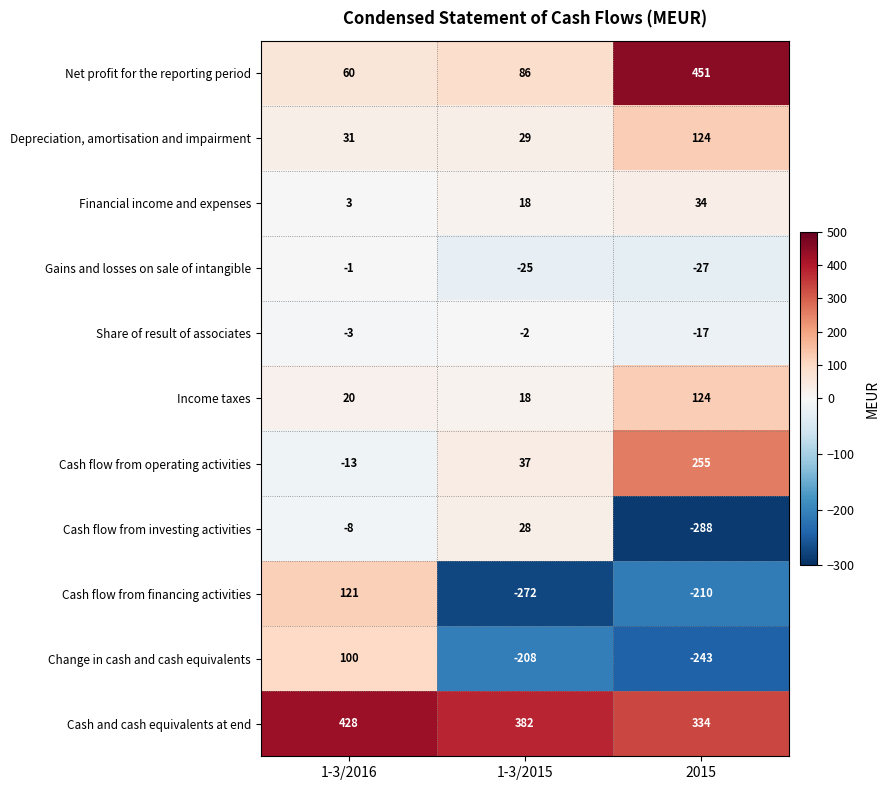

Read the Gains and losses on sale of intangible value at 1-3/2015, to the nearest 10.

-20